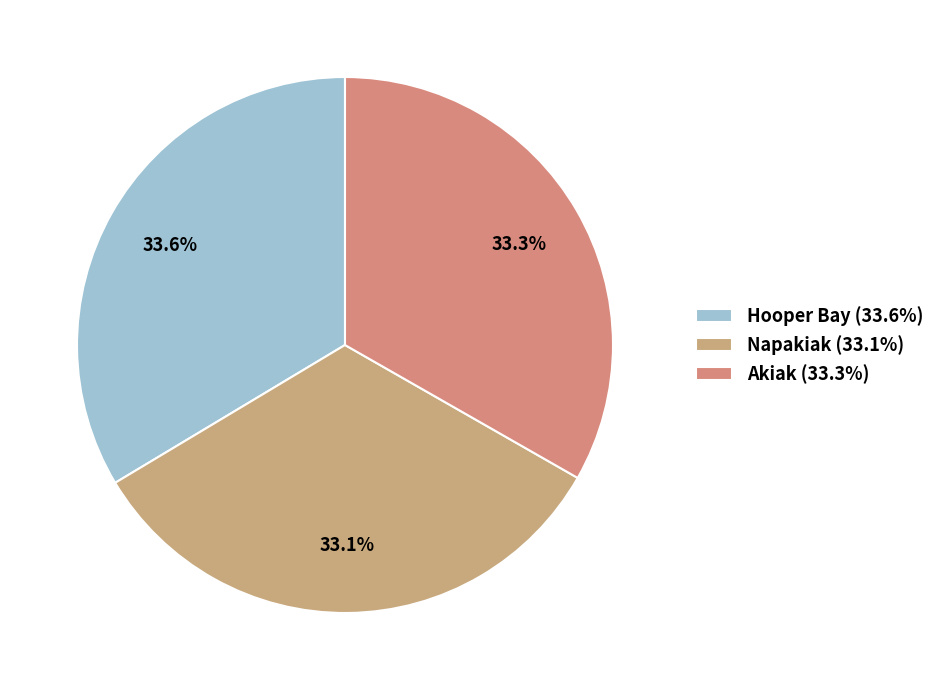

To the nearest percent, what portion does Napakiak represent?

33%